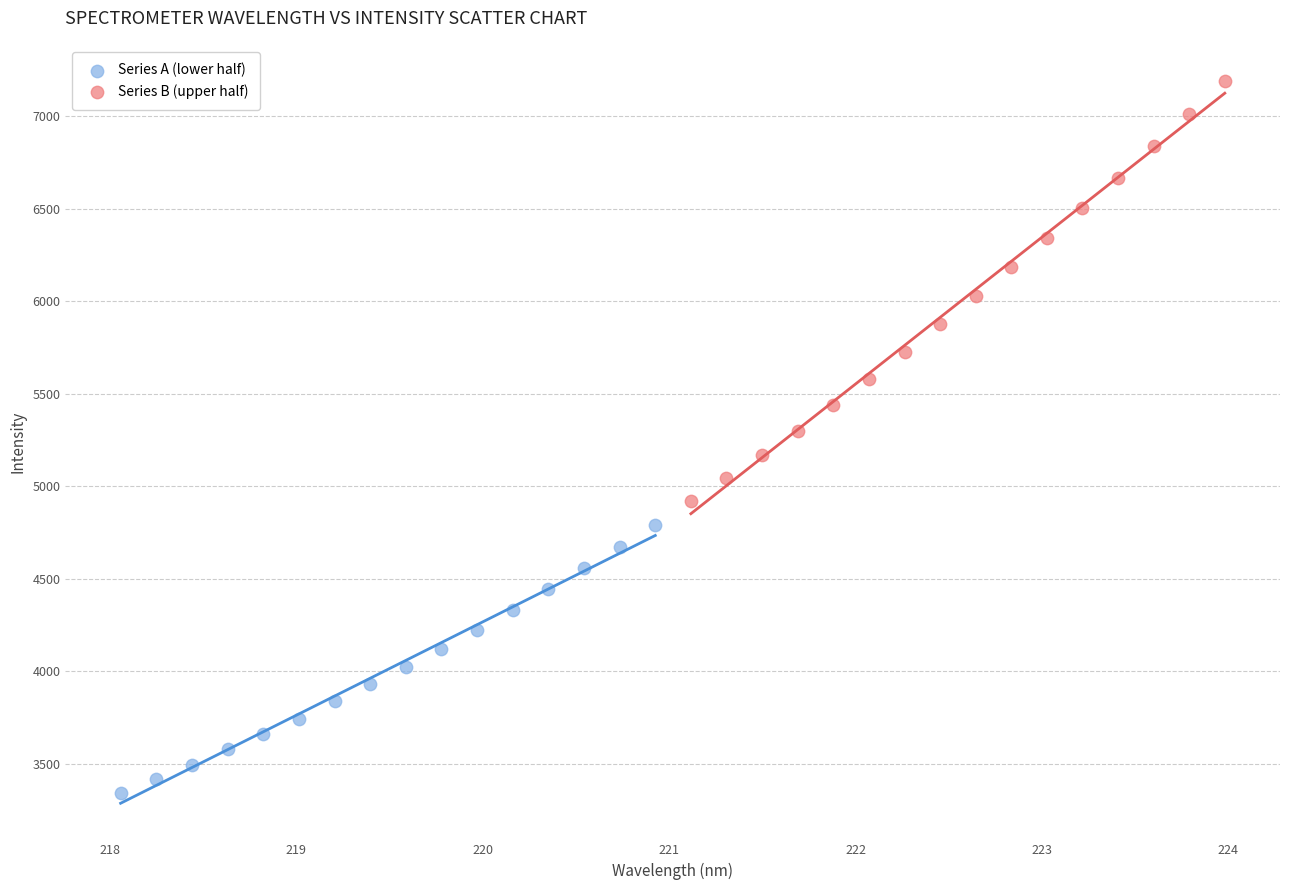

Which series has the largest Y range (max minus min)?

Series B (upper half)